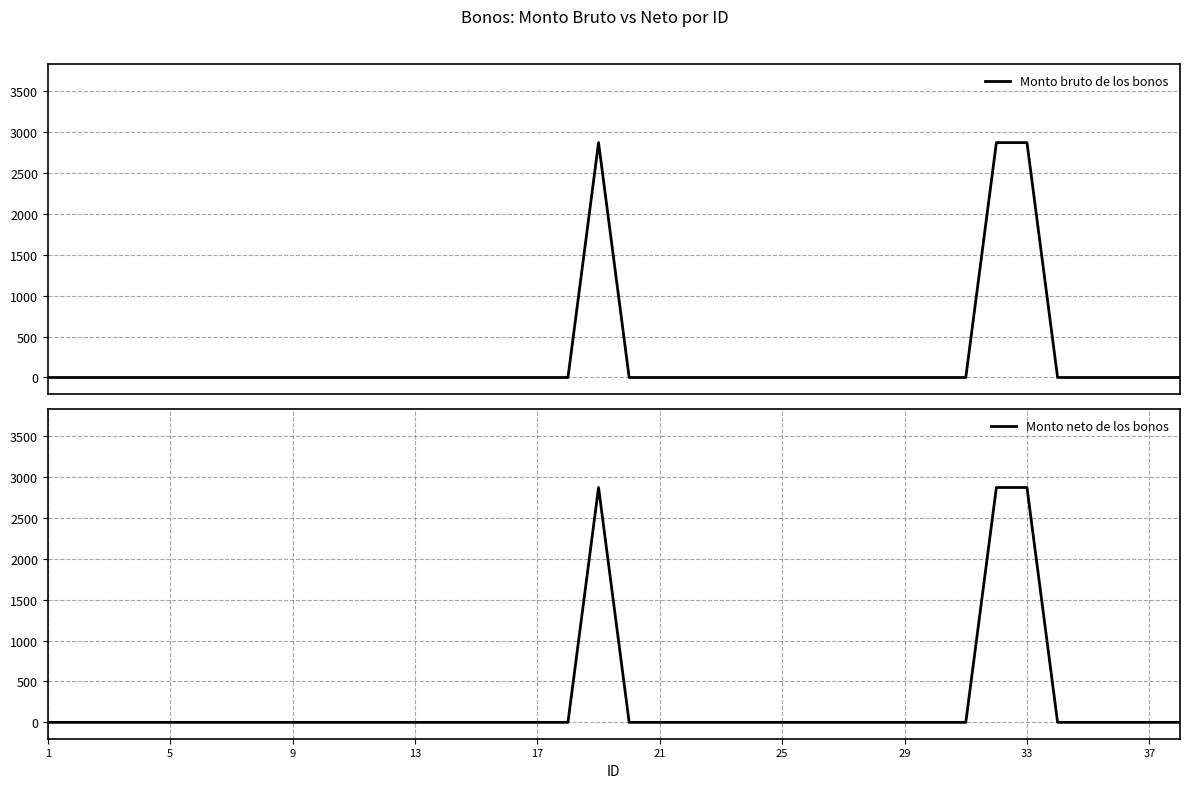

How many values in Monto bruto de los bonos are above zero?

3